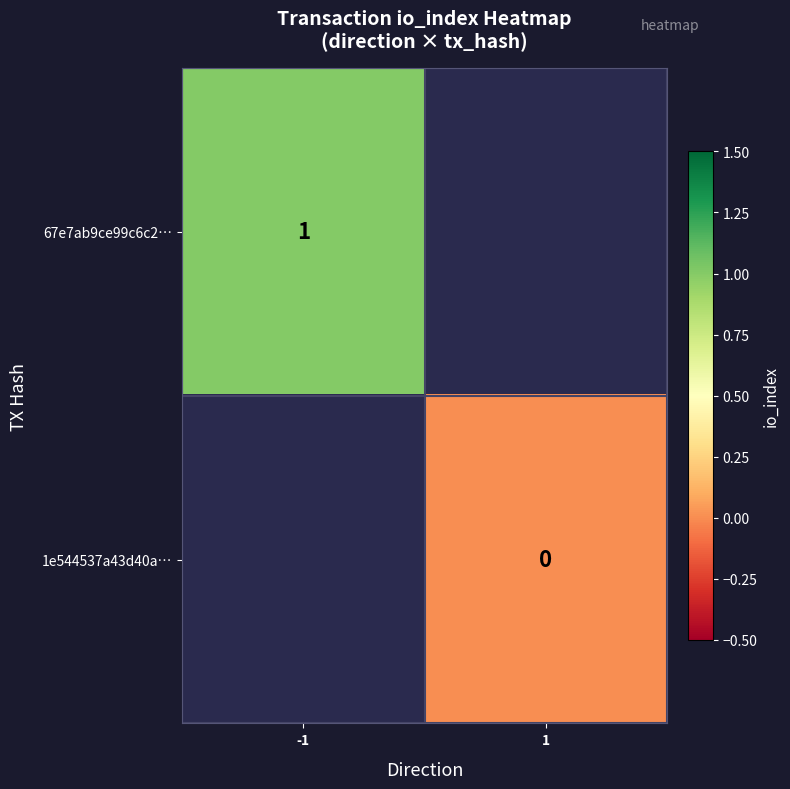

The 67e7ab9ce99c6c2… series shows 1 at -1. True or false?

True